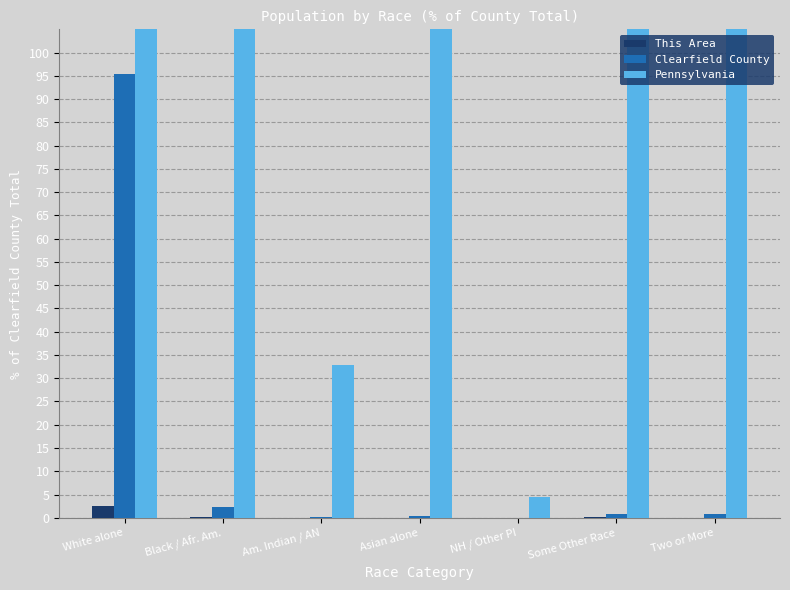

Where is This Area nearest to the value 1?

Black / Afr. Am.